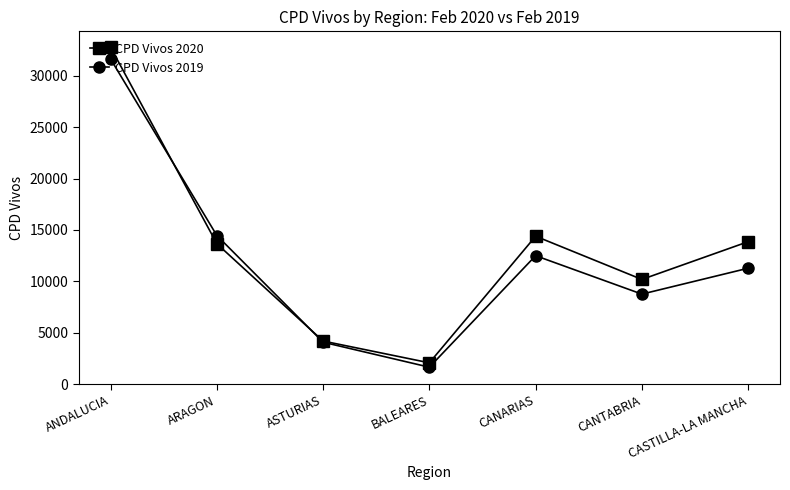

What is the maximum value shown in the chart?

32781